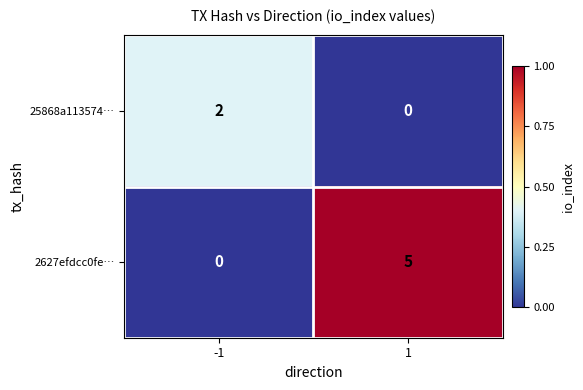

The value of 2627efdcc0fe… at 1 is 5. True or false?

True